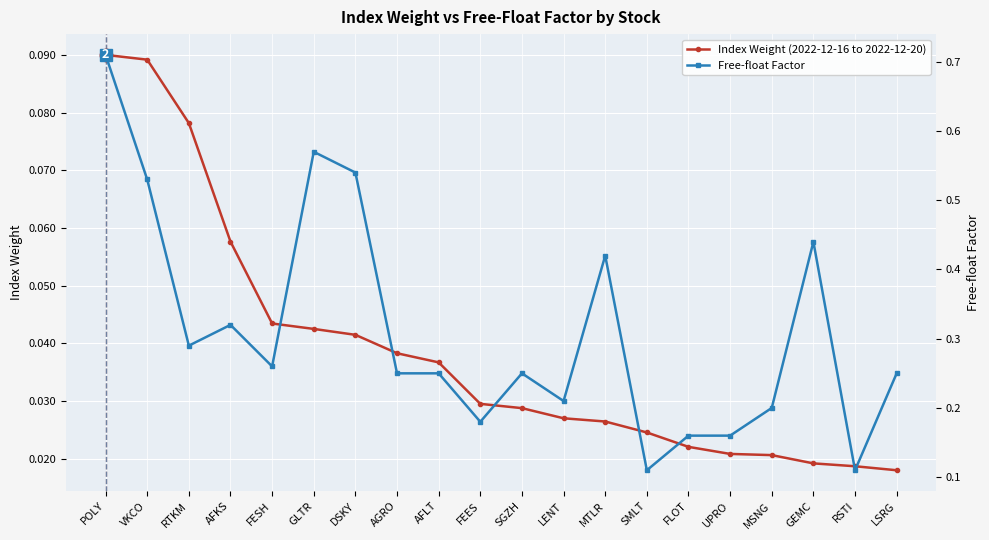

Reading left to right, list all the values displayed in this chart.

Index Weight (2022-12-16 to 2022-12-20): POLY=0.1	VKCO=0.1	RTKM=0.1	AFKS=0.1	FESH=0.0	GLTR=0.0	DSKY=0.0	AGRO=0.0	AFLT=0.0	FEES=0.0	SGZH=0.0	LENT=0.0	MTLR=0.0	SMLT=0.0	FLOT=0.0	UPRO=0.0	MSNG=0.0	GEMC=0.0	RSTI=0.0	LSRG=0.0
Free-float Factor: POLY=0.7	VKCO=0.5	RTKM=0.3	AFKS=0.3	FESH=0.3	GLTR=0.6	DSKY=0.5	AGRO=0.2	AFLT=0.2	FEES=0.2	SGZH=0.2	LENT=0.2	MTLR=0.4	SMLT=0.1	FLOT=0.2	UPRO=0.2	MSNG=0.2	GEMC=0.4	RSTI=0.1	LSRG=0.2